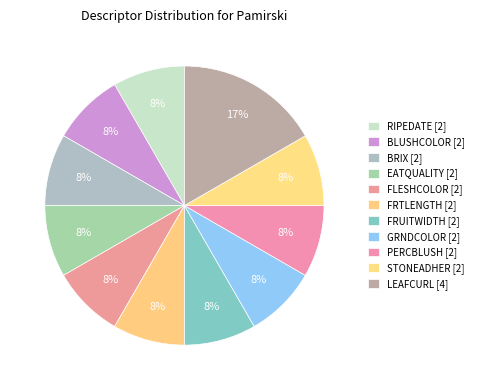

To the nearest percent, what is the difference between the largest and smallest slice percentages?

8%